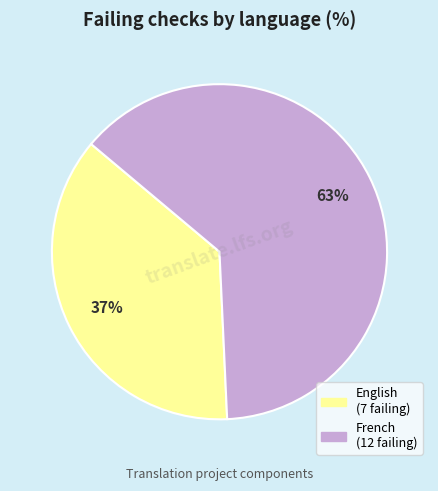

To the nearest percent, what is the difference between the largest and smallest slice percentages?

26%